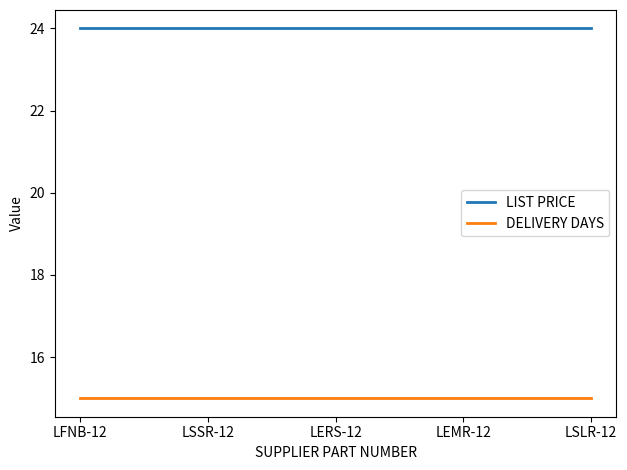

True or false: LIST PRICE and DELIVERY DAYS intersect in this chart.

False